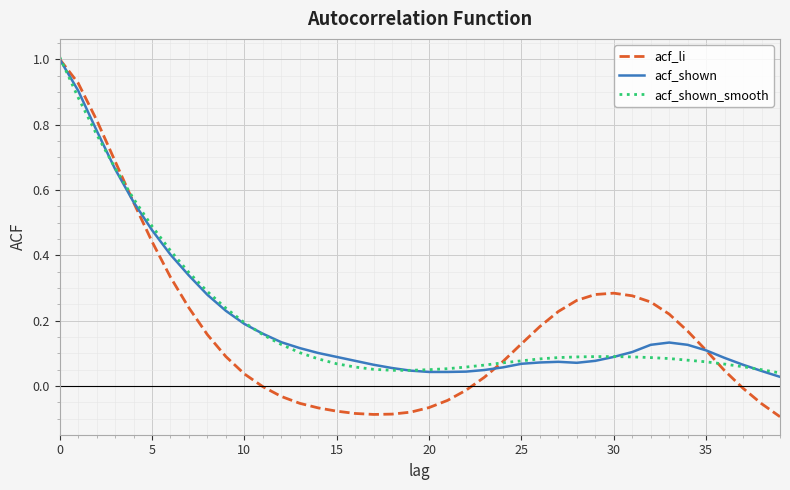

What is the maximum value for acf_shown_smooth?

1.0